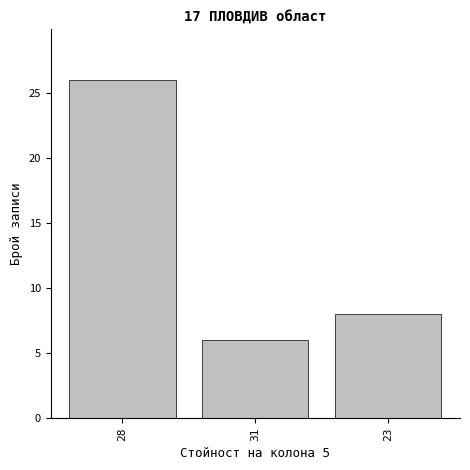

Reading right to left, extract all data points from this chart.

8	6	26